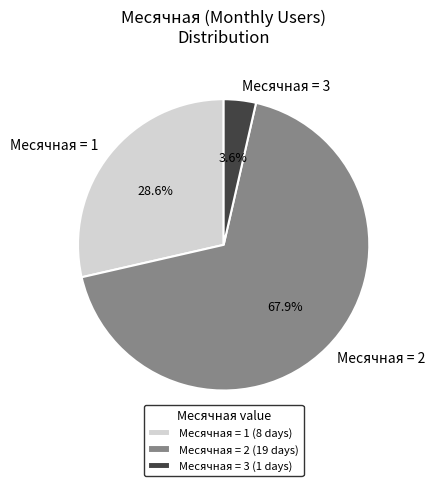

How many slices are in this pie chart?

3